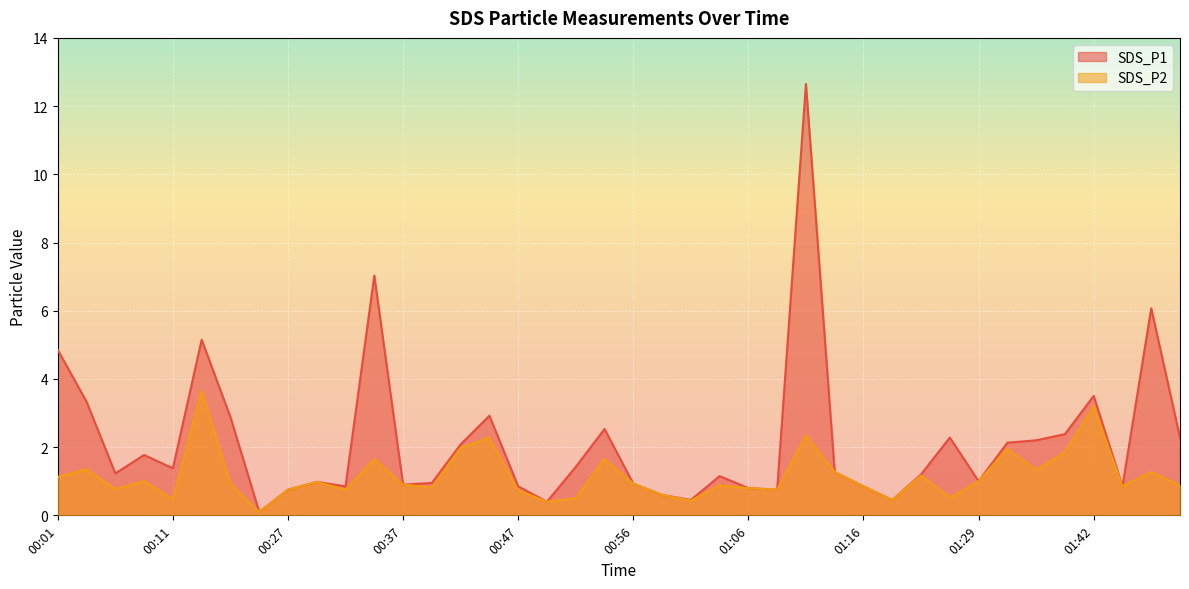

At which label does SDS_P1 reach its minimum?

00:25